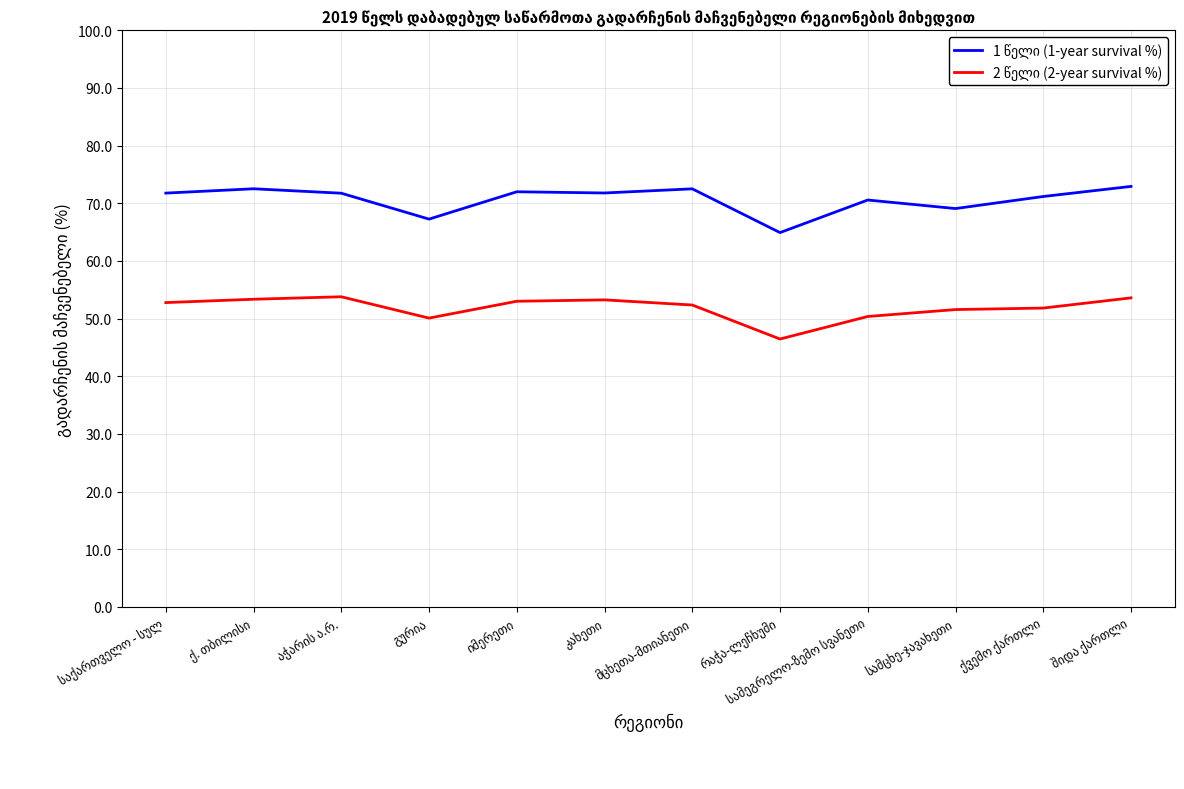

What is the minimum value shown in the chart?

46.5